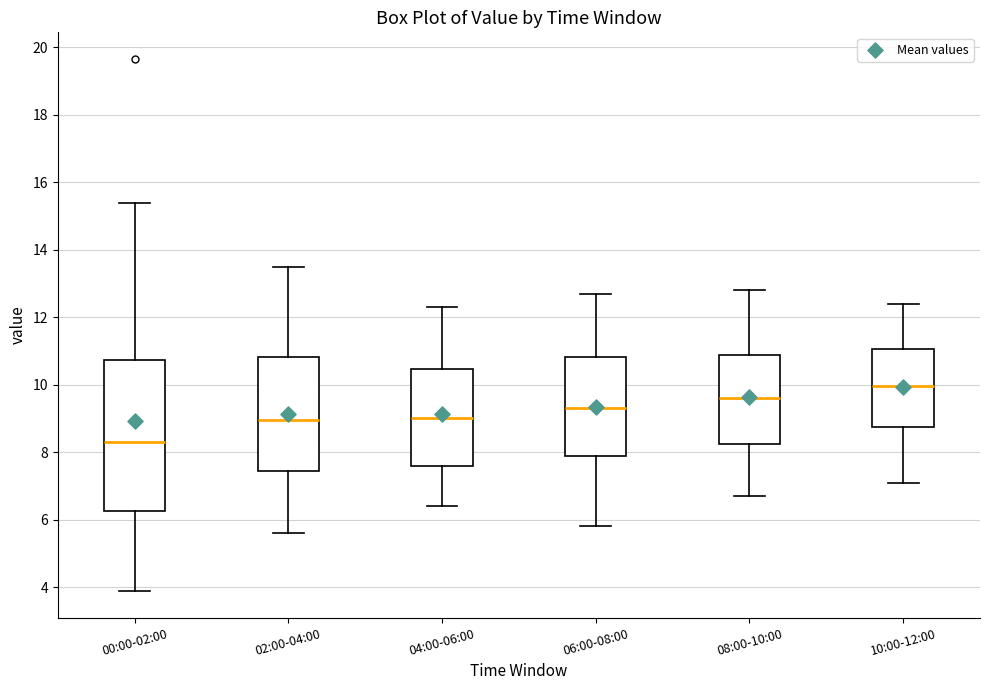

Reading left to right, read every box against the y-axis: the position of its median line, the range the box covers, and the ends of its whiskers. The values are not printed on the chart, so give them approximately, as read against the axis.

00:00-02:00: median 8.4, box 6.2 to 10.8, whiskers 3.8 to 15.4
02:00-04:00: median 9.0, box 7.4 to 10.8, whiskers 5.6 to 13.6
04:00-06:00: median 9.0, box 7.6 to 10.4, whiskers 6.4 to 12.4
06:00-08:00: median 9.4, box 7.8 to 10.8, whiskers 5.8 to 12.8
08:00-10:00: median 9.6, box 8.2 to 10.8, whiskers 6.8 to 12.8
10:00-12:00: median 10.0, box 8.8 to 11.0, whiskers 7.2 to 12.4